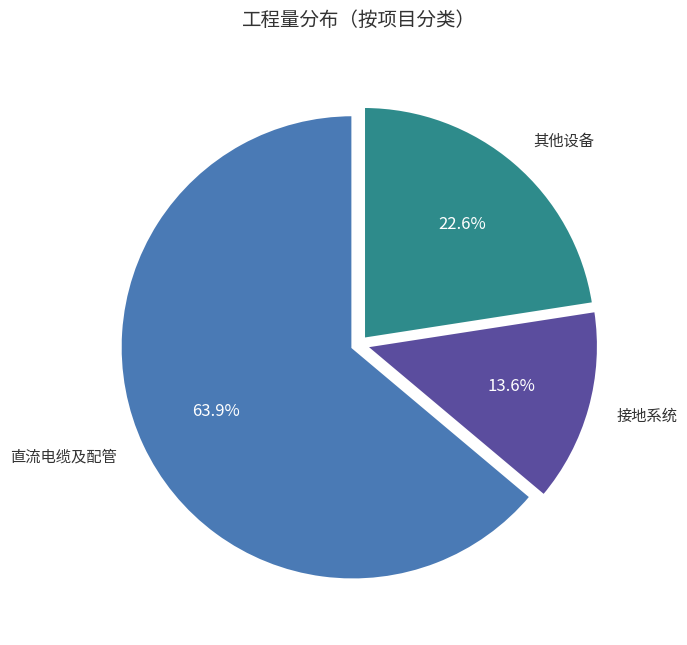

How many segments does this pie chart have?

3